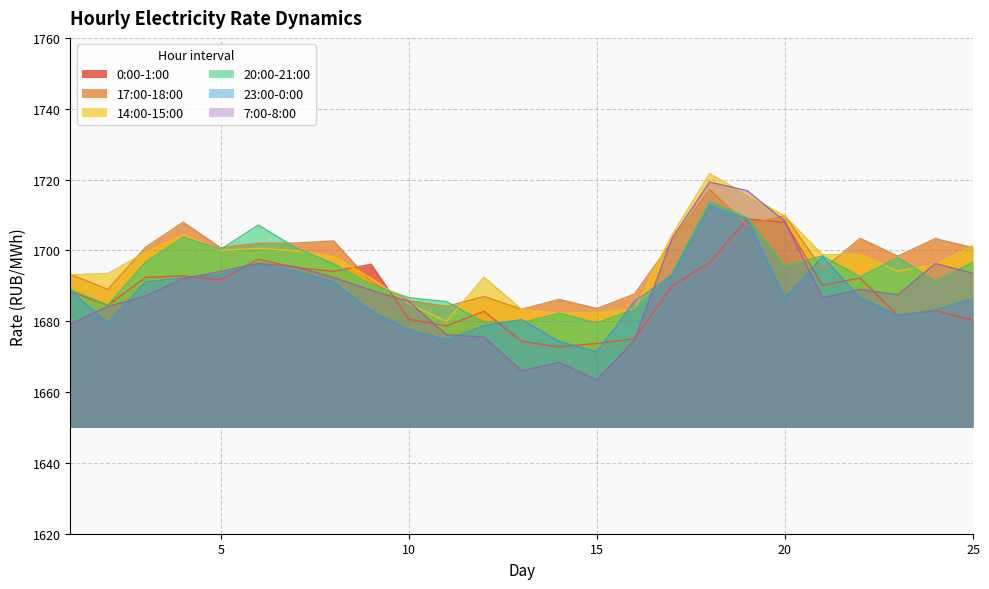

What are all the series names shown in the legend?

0:00-1:00, 17:00-18:00, 14:00-15:00, 20:00-21:00, 23:00-0:00, 7:00-8:00